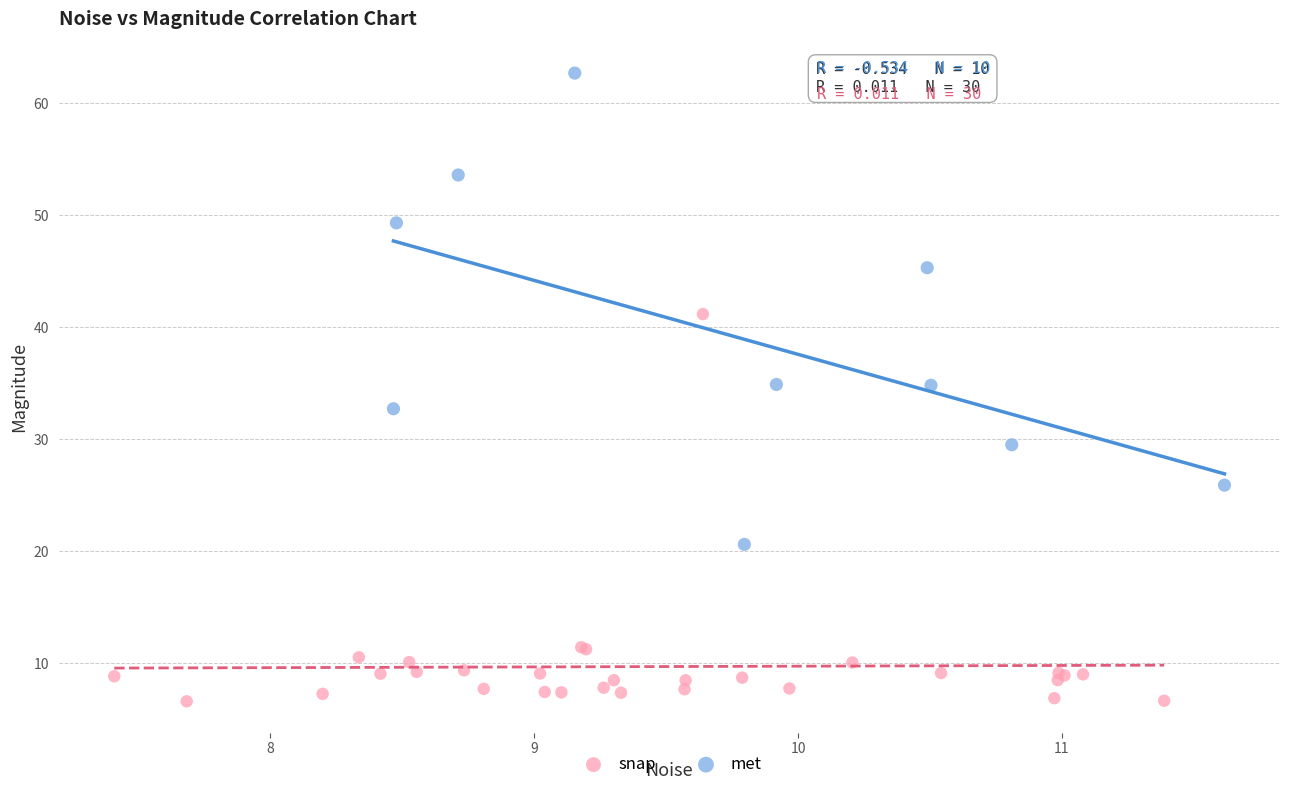

Which series reaches the maximum Y coordinate?

met